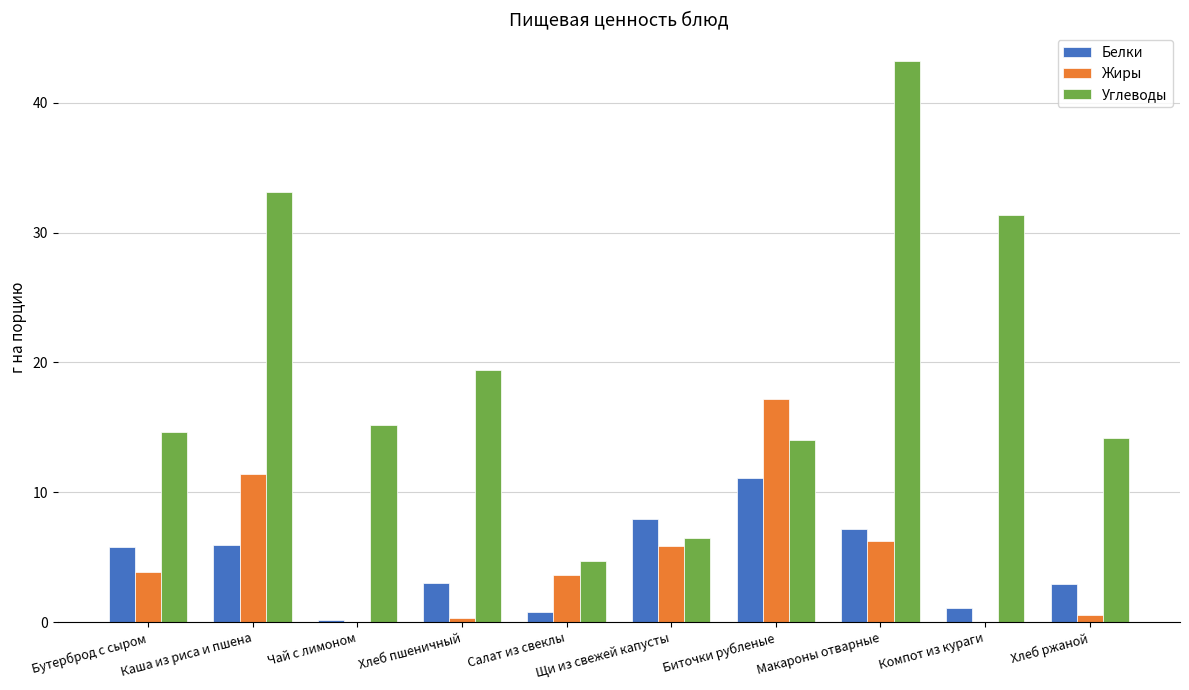

What is the sum of all Углеводы values?

196.3